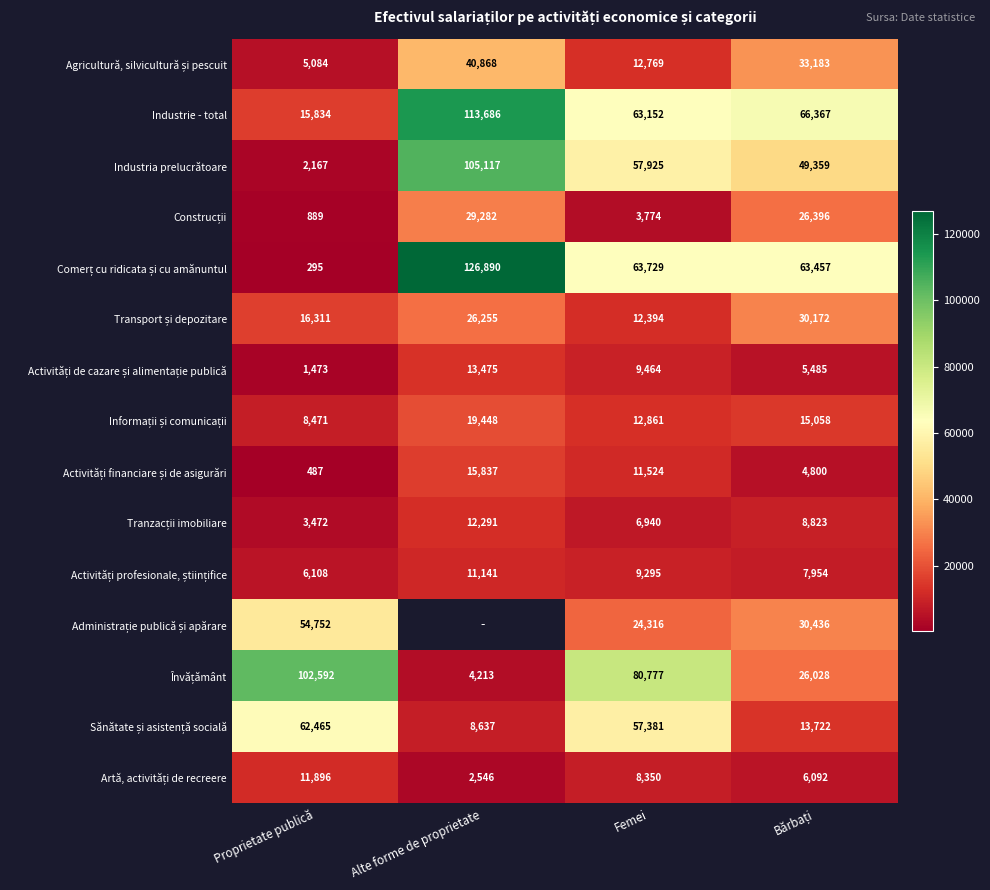

At which category does the chart reach its minimum across all series?

Proprietate publică